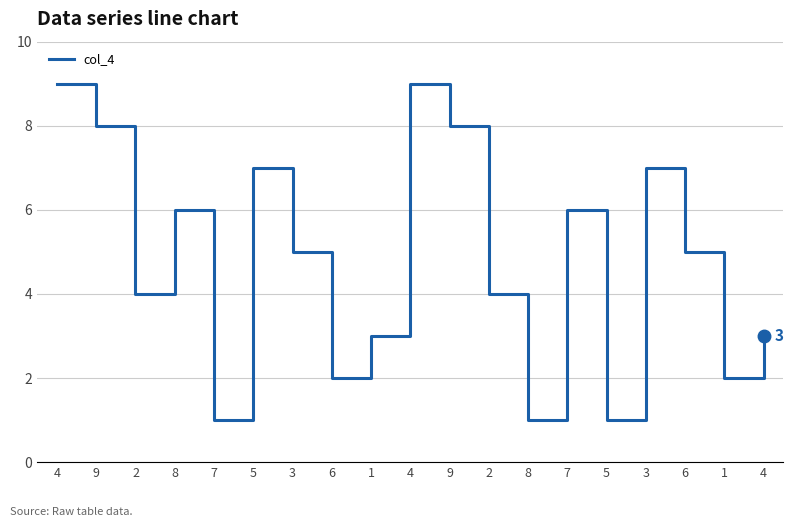

What is the sum of the values at 9 and 5?

9